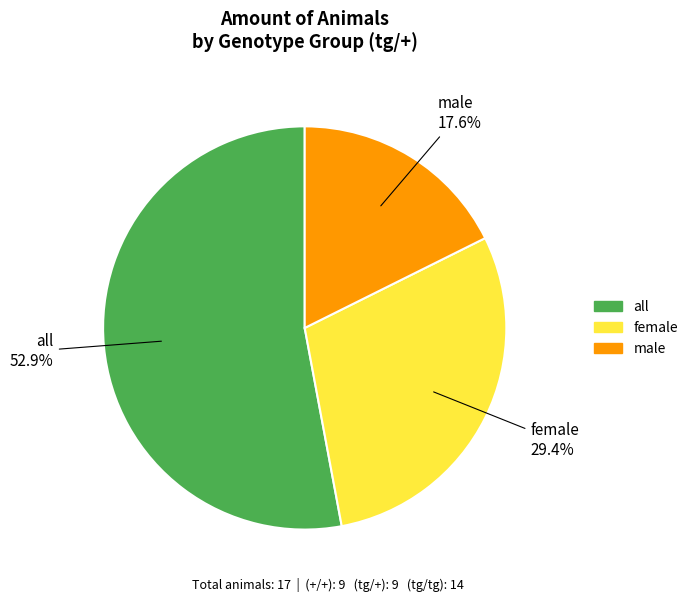

The female slice represents 29% of the pie. True or false?

True